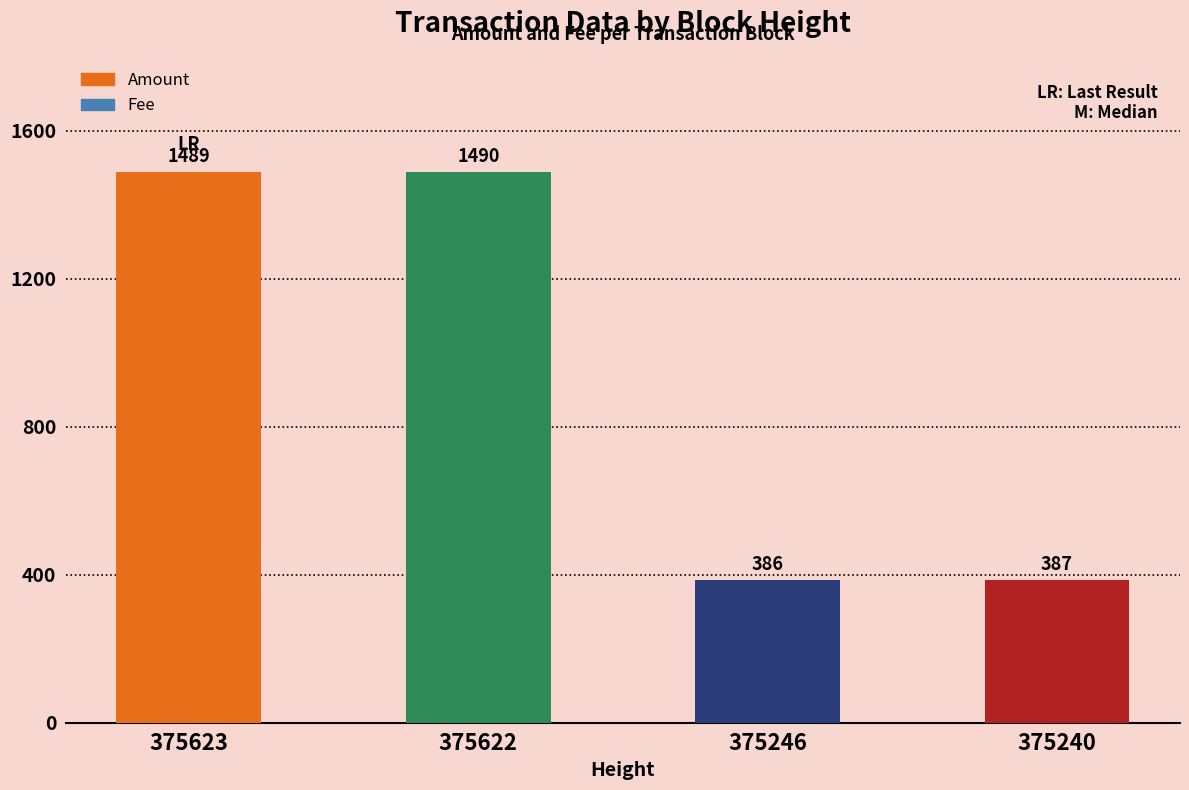

What is the value of the 2nd bar from the left?

1490